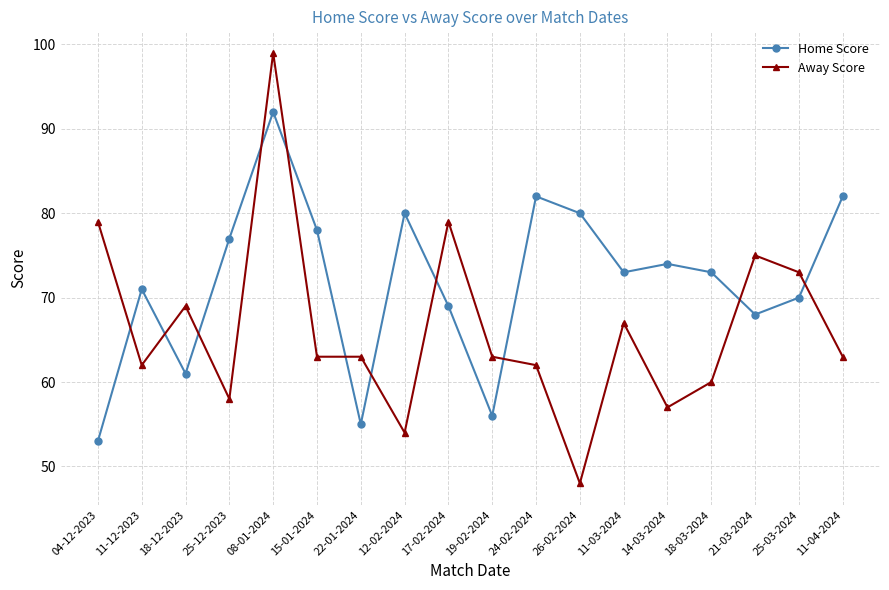

How many series are shown in this chart?

2